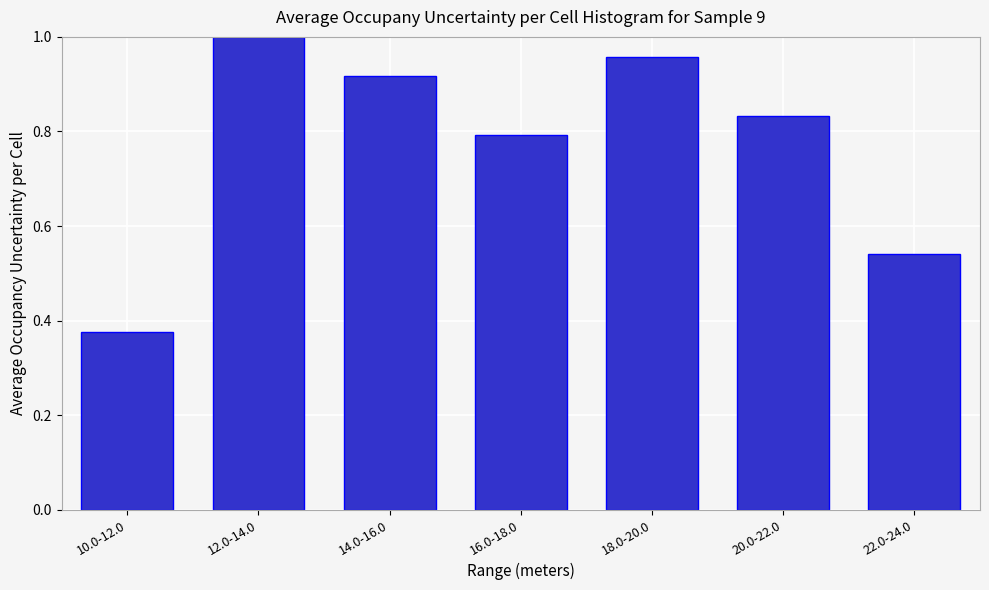

True or false: the data shows 0.4 at 12.0-14.0.

False